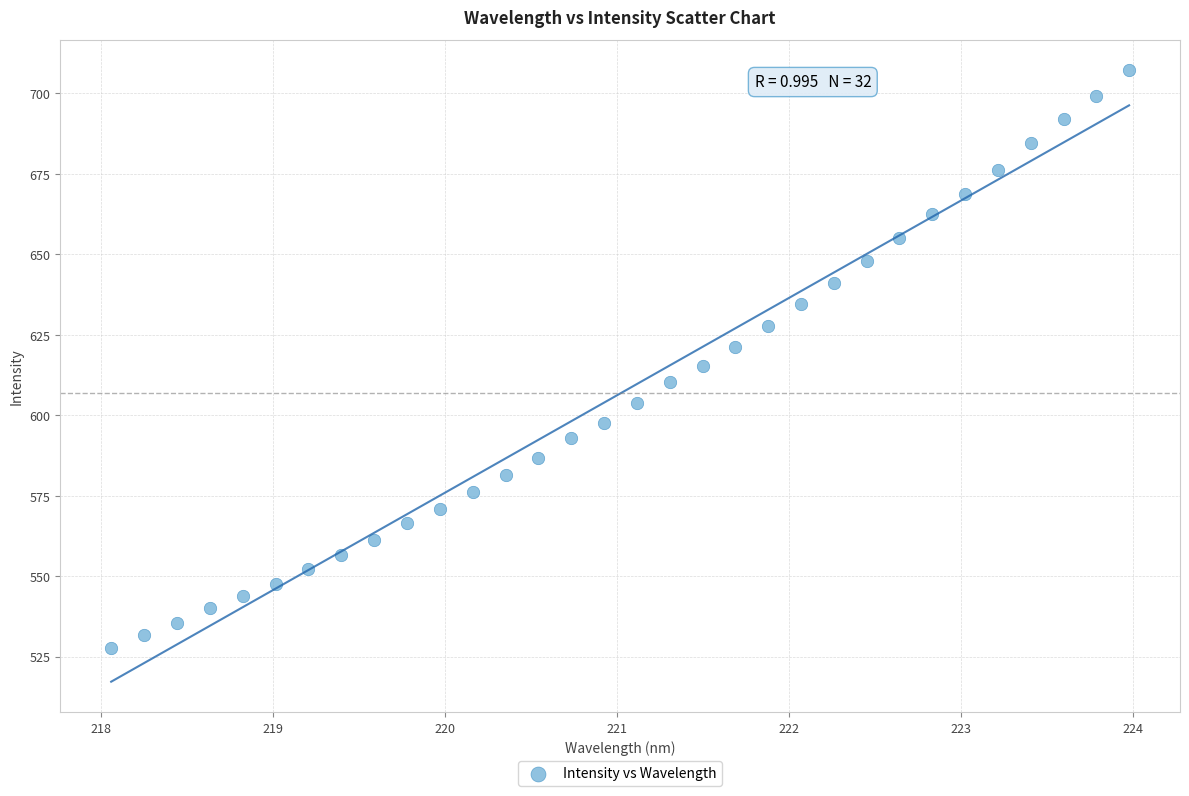

What is the range of X values (max minus min)?

5.9